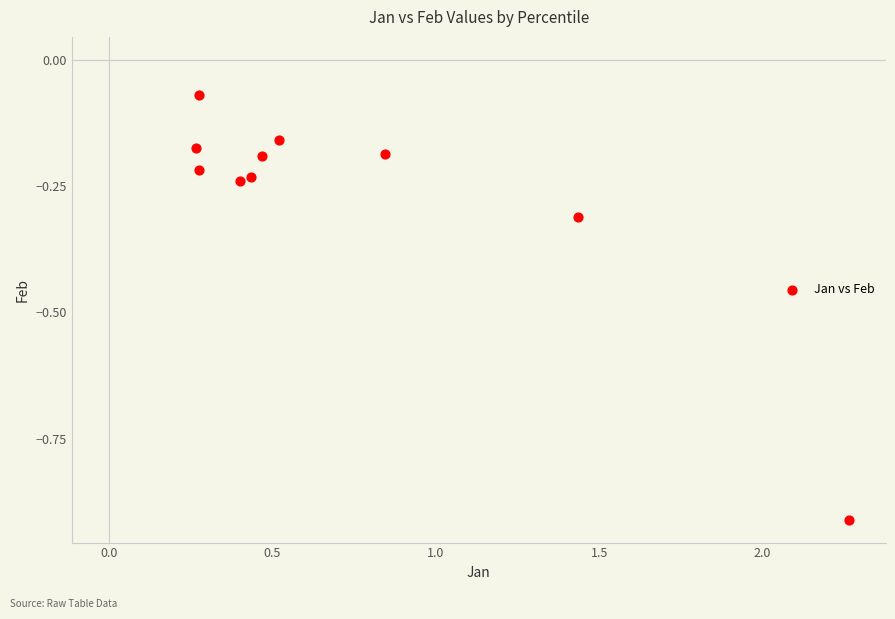

What is the range of Y values (max minus min)?

0.8